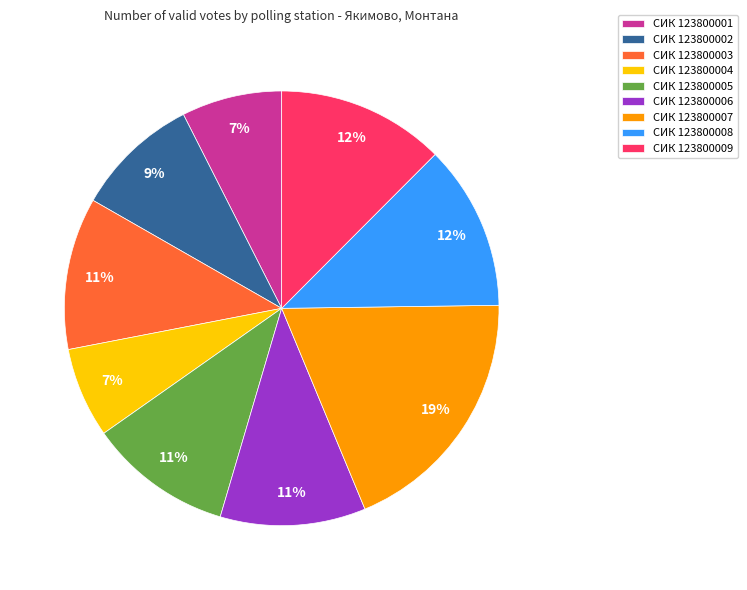

How many segments does this pie chart have?

9